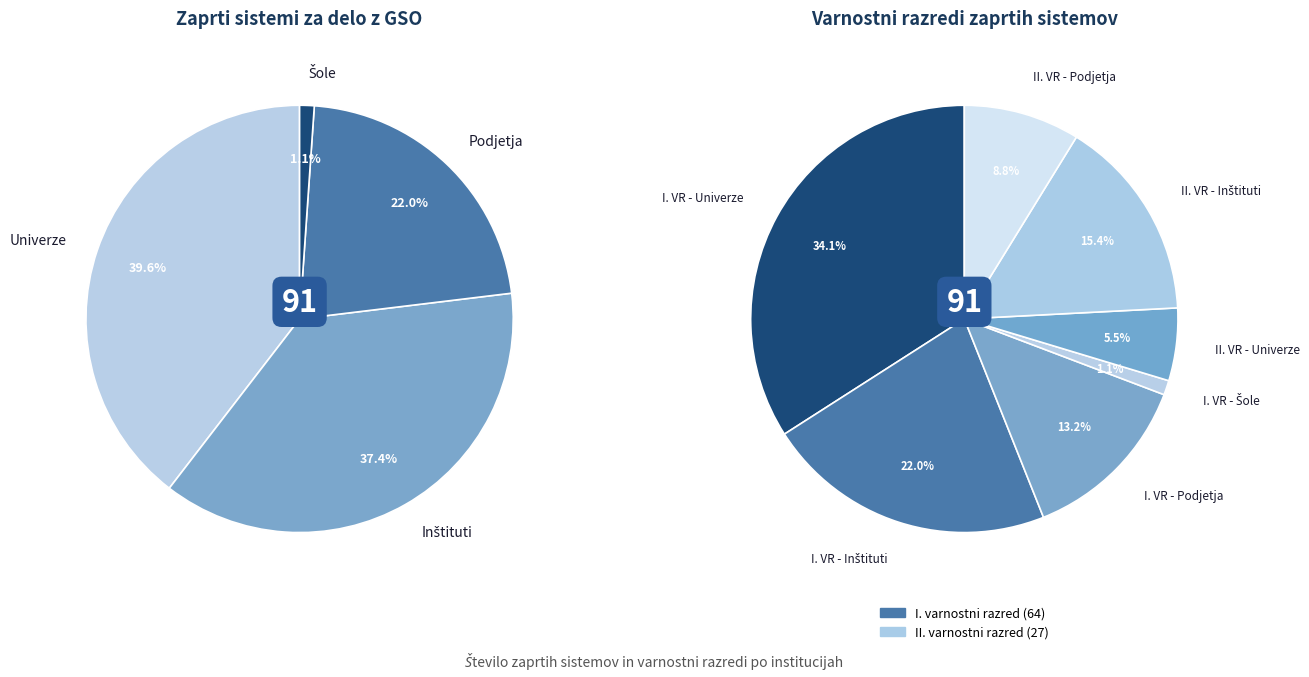

Is it true that Univerze is 40% of the pie?

True